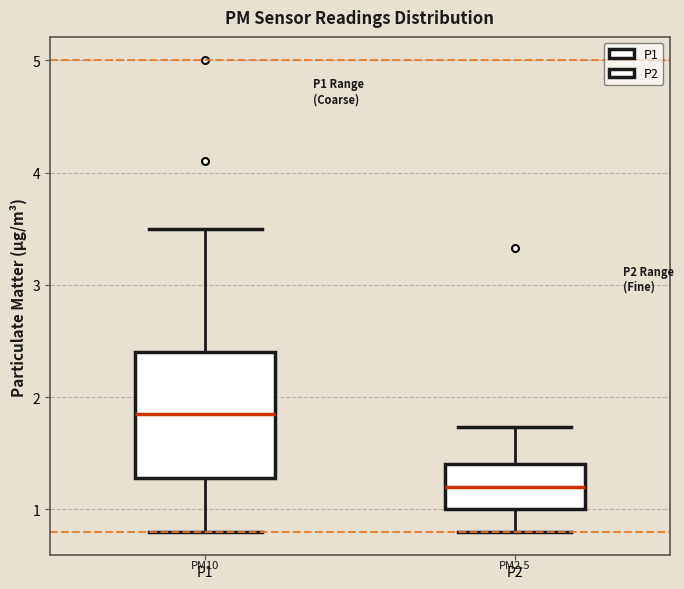

Which box is the tallest, from its lower edge to its upper edge?

P1